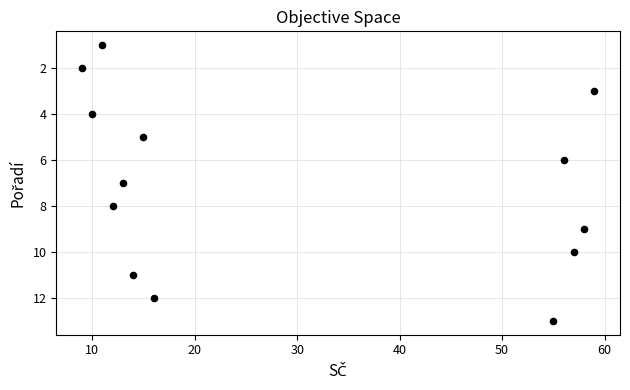

What is the range of Y values (max minus min)?

12